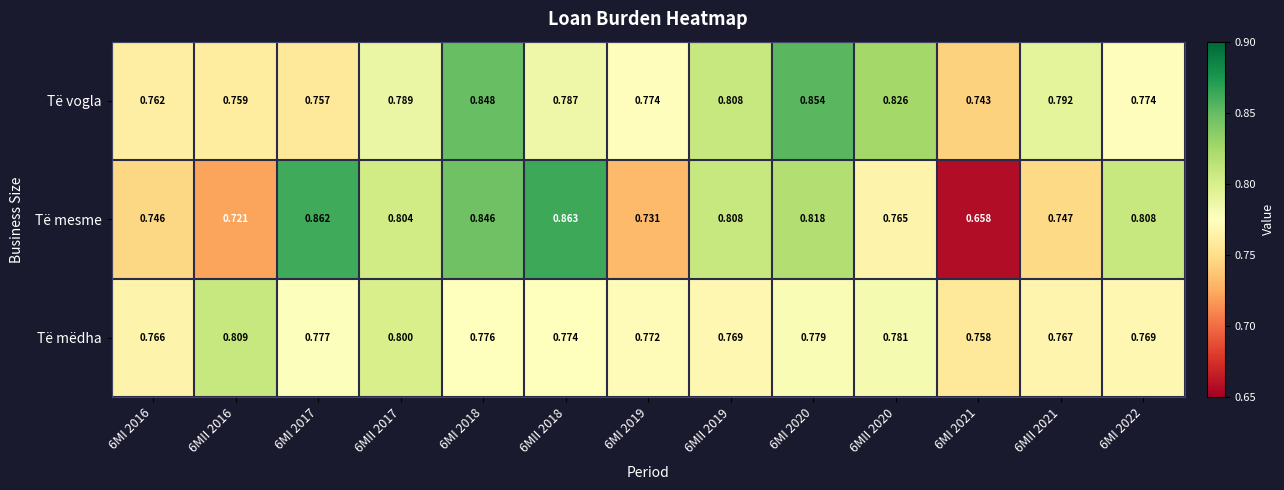

Which series has the widest spread of values?

Të mesme